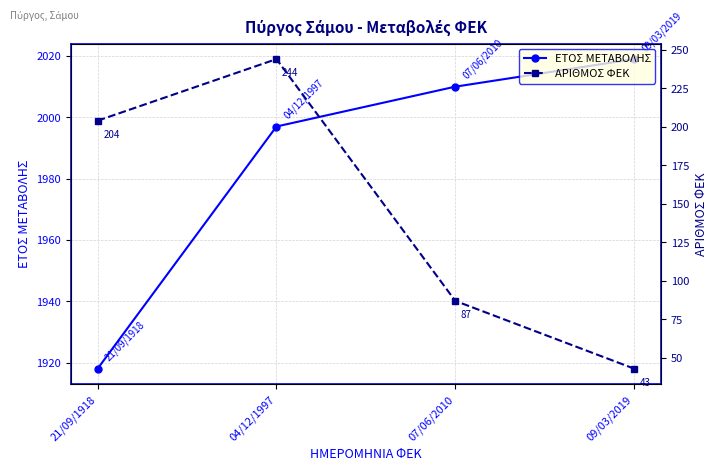

What are all the series names shown in the legend?

ΕΤΟΣ ΜΕΤΑΒΟΛΗΣ, ΑΡΙΘΜΟΣ ΦΕΚ